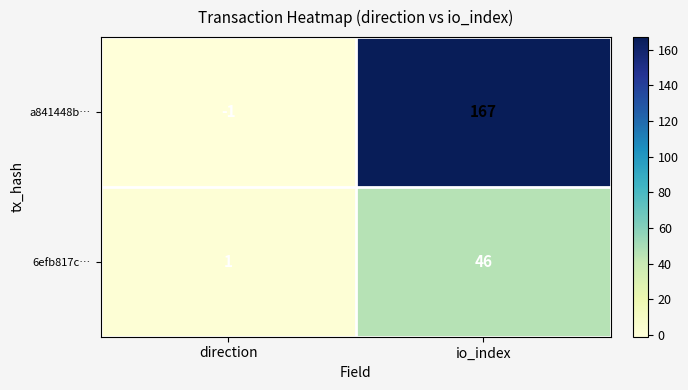

Which category has the highest value across all series?

io_index